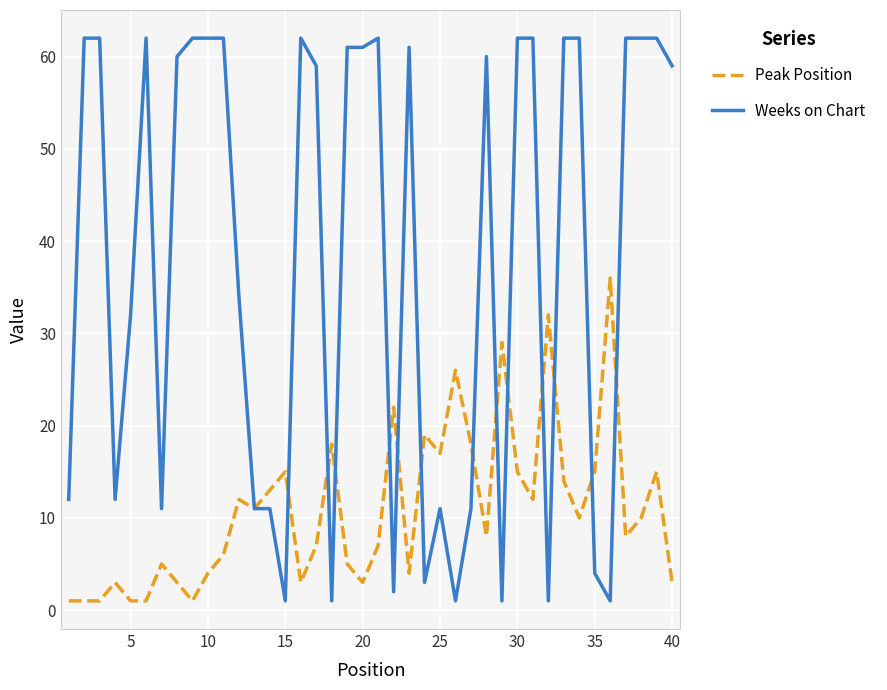

Which series has the largest total across all categories?

Weeks on Chart